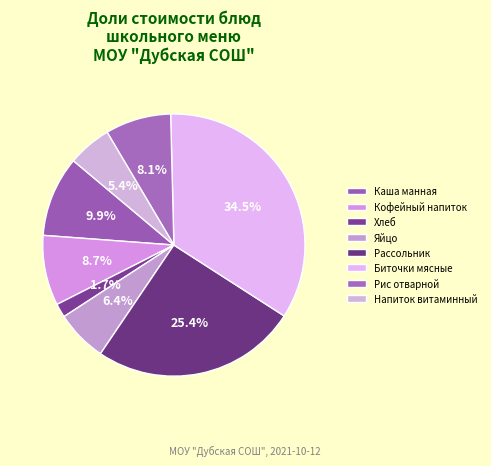

Which slice is the largest?

Биточки мясные